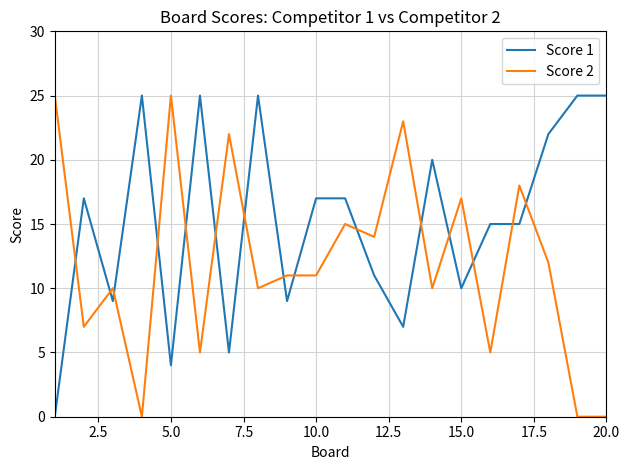

After their last crossing, which series has the higher values: Score 1 or Score 2?

Score 1